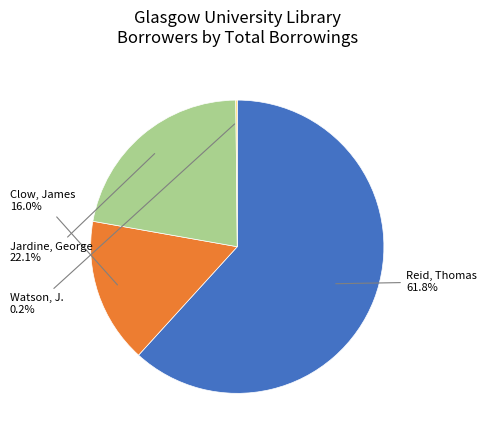

The Reid, Thomas slice represents 68% of the pie. True or false?

False